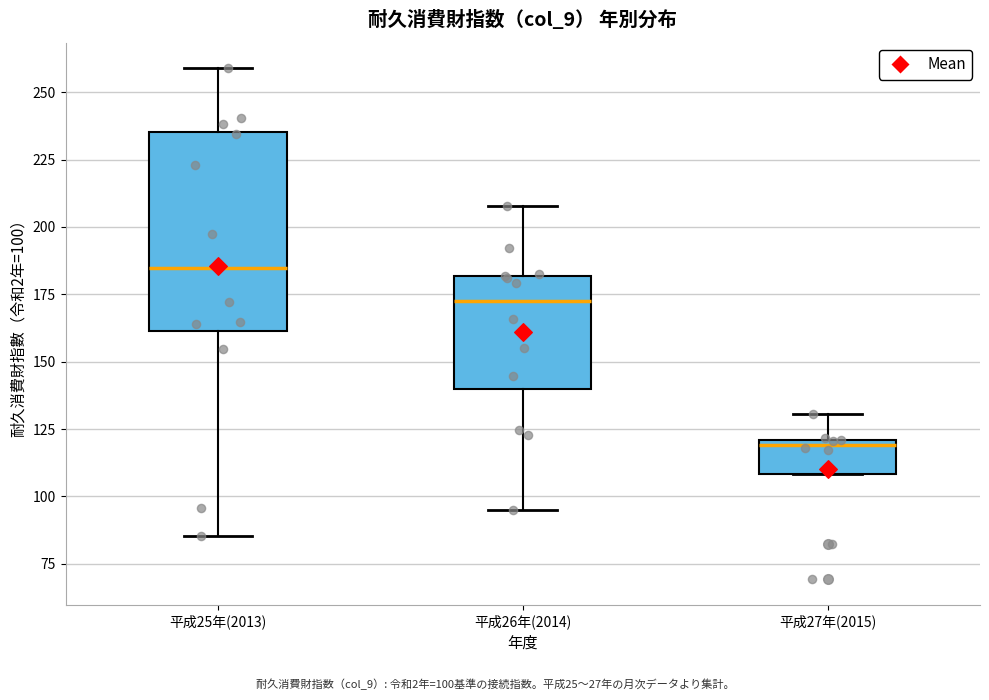

Comparing the boxes themselves (not the whiskers), which one is the tallest?

平成25年(2013)